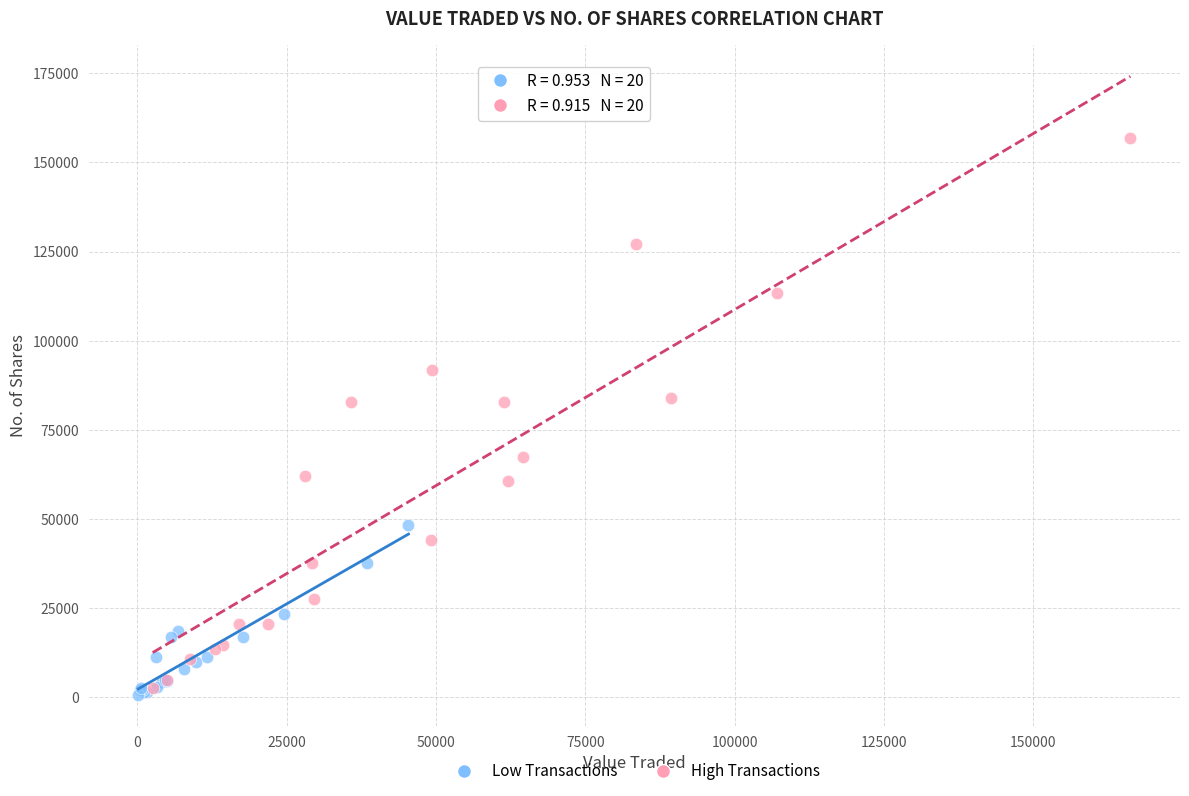

Which series reaches the maximum Y coordinate?

High Transactions